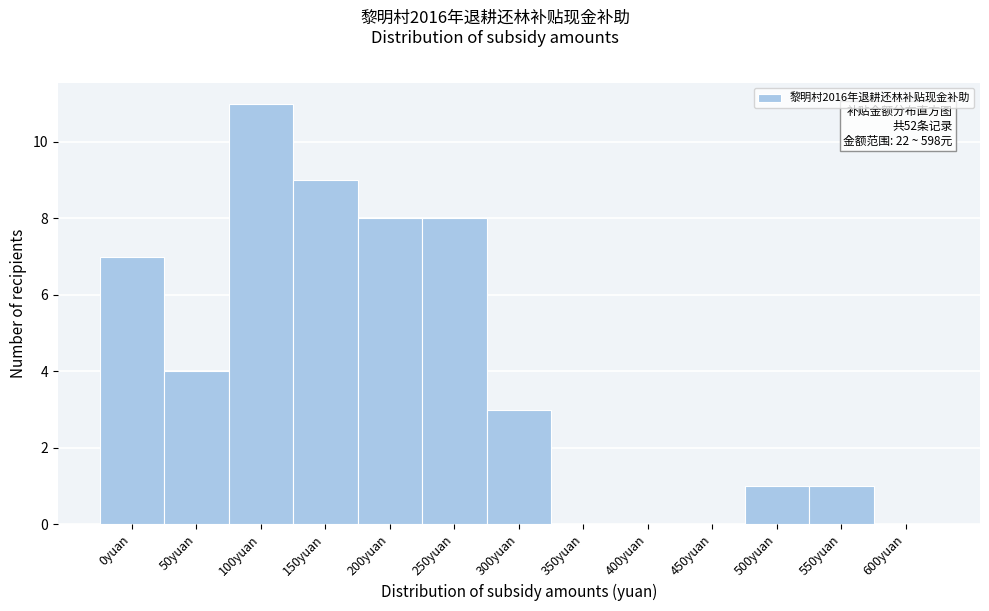

Reading left to right, list all the values displayed in this chart.

0yuan=7	50yuan=4	100yuan=11	150yuan=9	200yuan=8	250yuan=8	300yuan=3	350yuan=0	400yuan=0	450yuan=0	500yuan=1	550yuan=1	600yuan=0